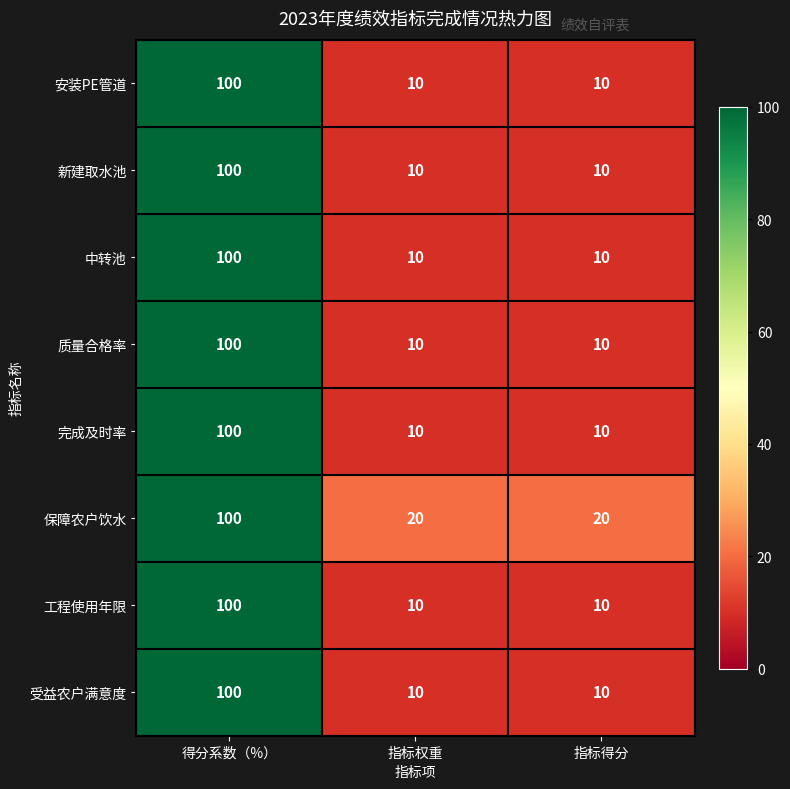

What is the sum of all 新建取水池 values?

120